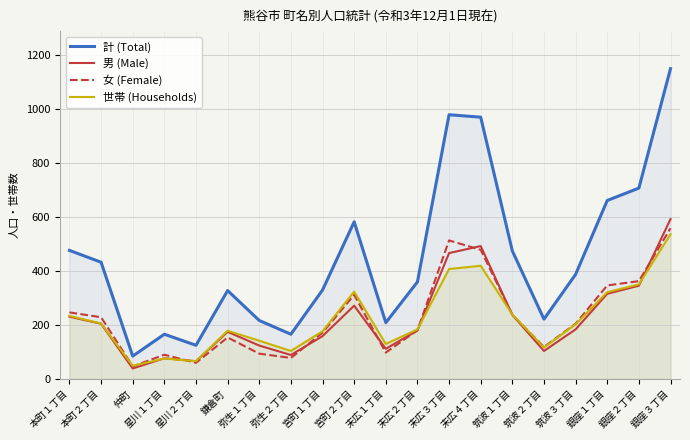

How many interior local peaks does the 計 (Total) series have?

4